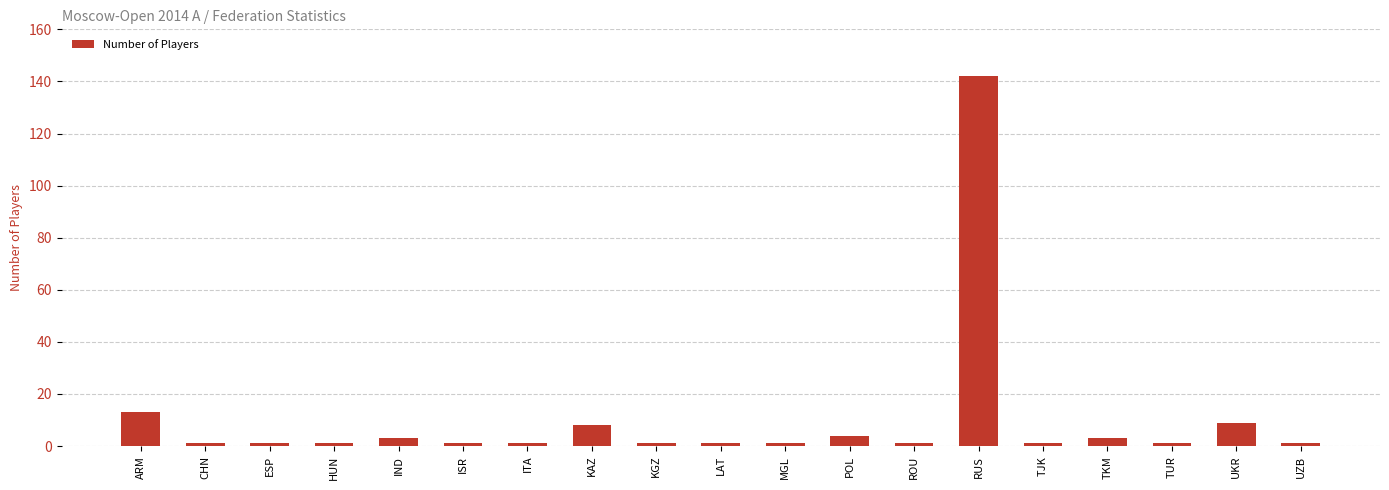

Which label corresponds to the largest value in the chart?

RUS